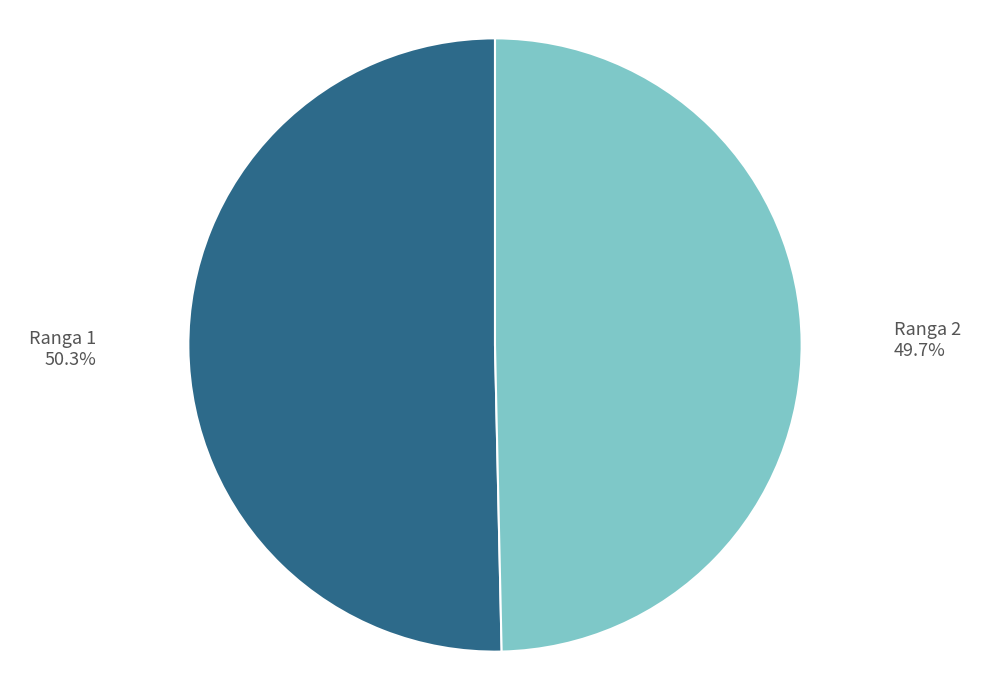

Is there any slice that represents more than half of the pie?

Yes